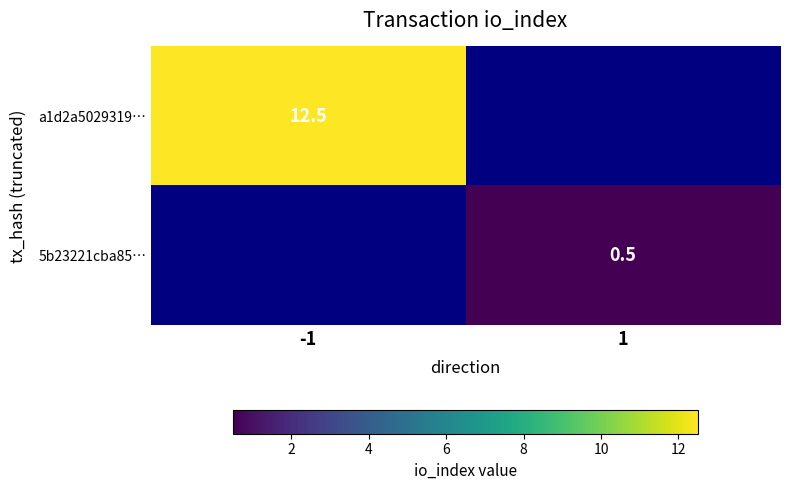

The 5b23221cba85… series shows 0.5 at 1. True or false?

True